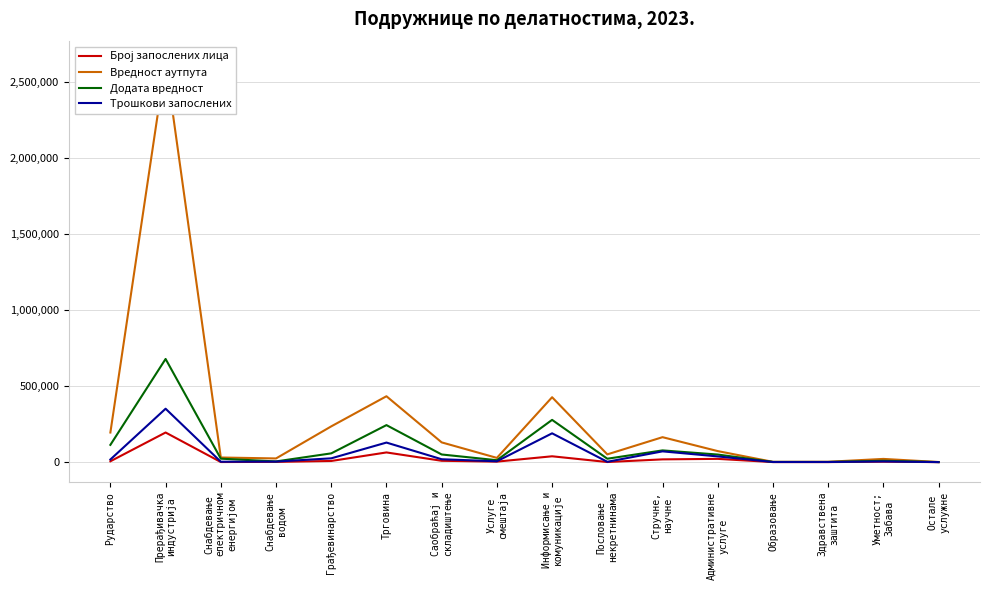

True or false: Вредност аутпута and Број запослених лица intersect in this chart.

False